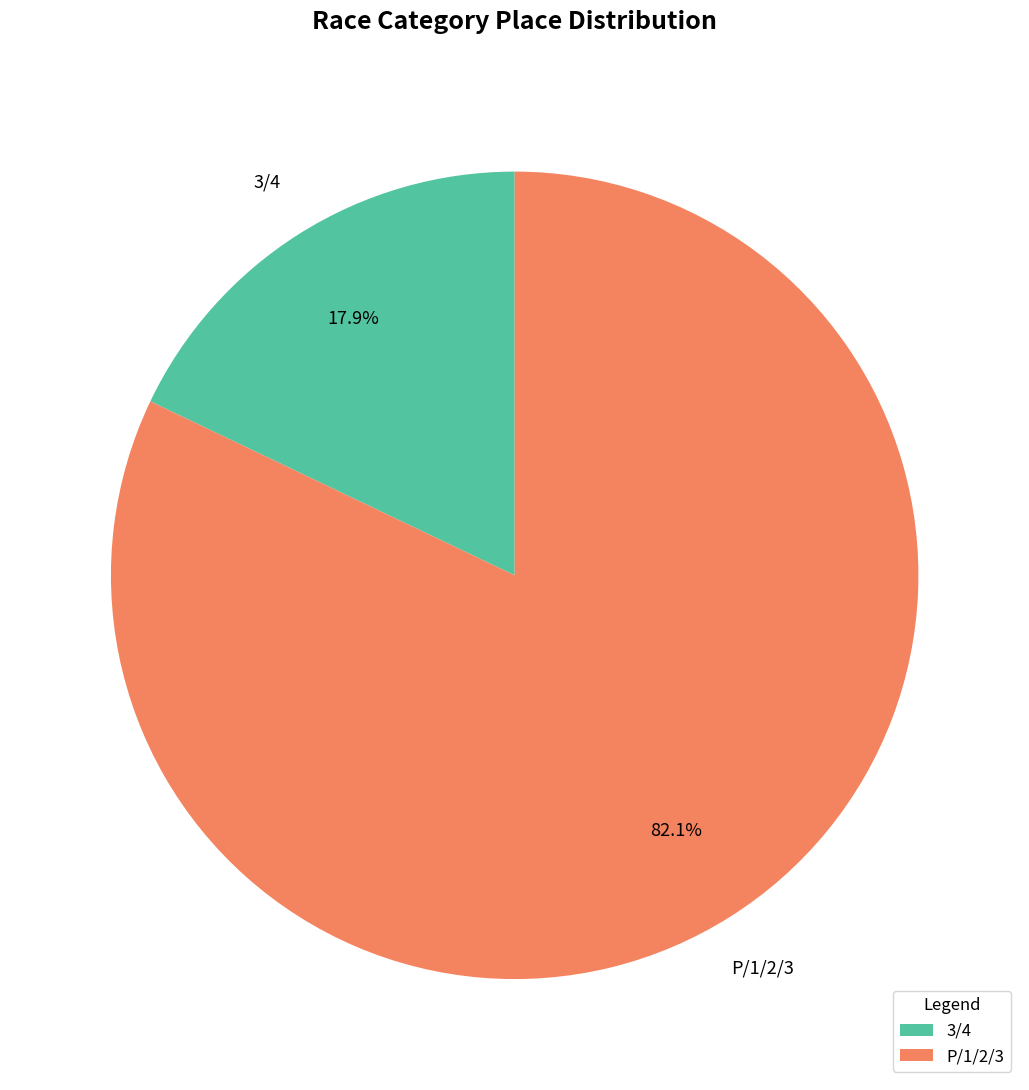

The 3/4 slice represents 28% of the pie. True or false?

False